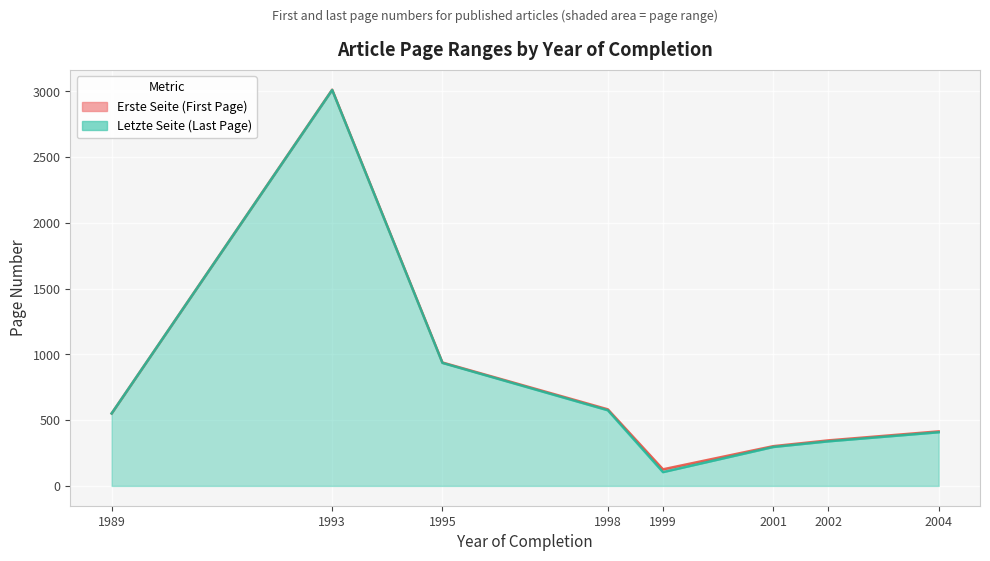

At which label is Letzte Seite closest to 1569?

1995